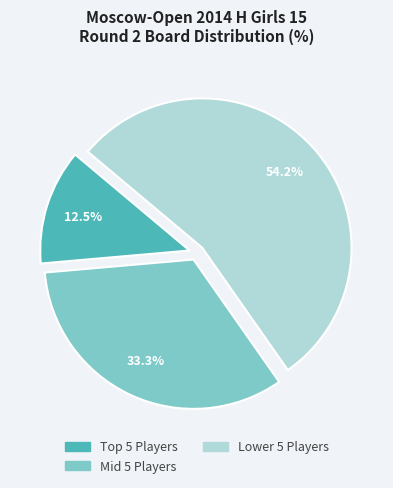

Is there any slice that represents more than half of the pie?

Yes